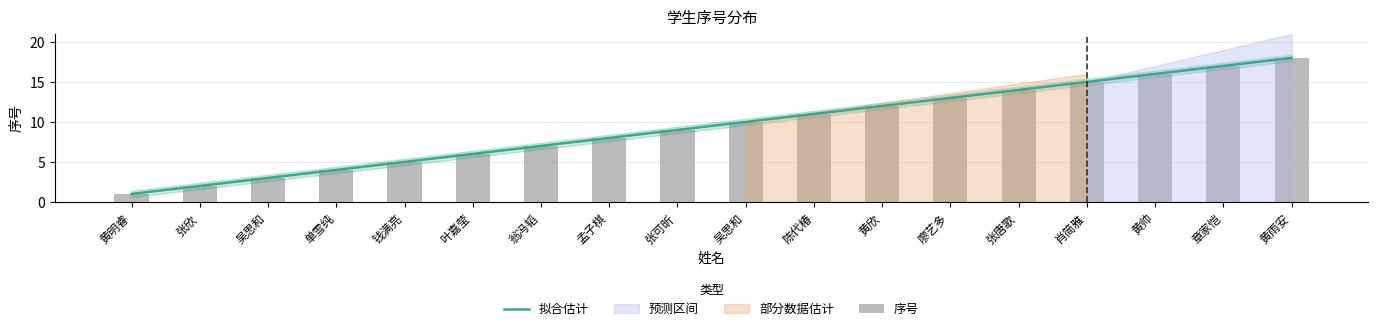

Count the number of values greater than 10.

8